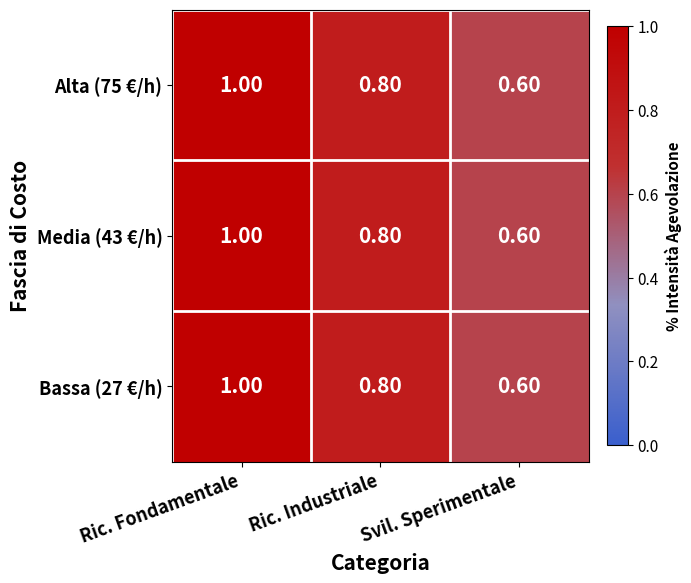

At how many categories does at least one series exceed 0?

3